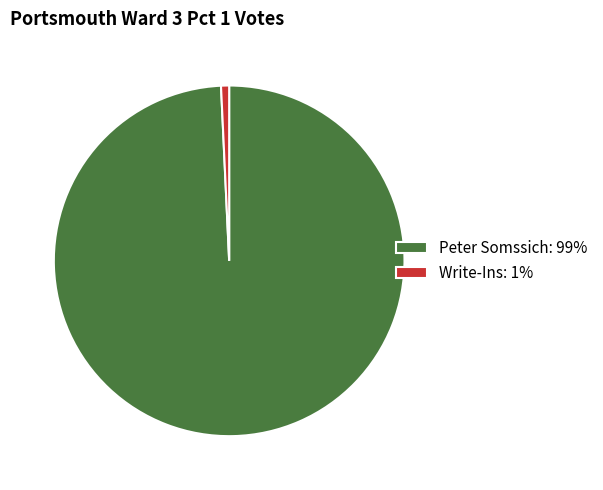

Count the number of slices in the pie.

2